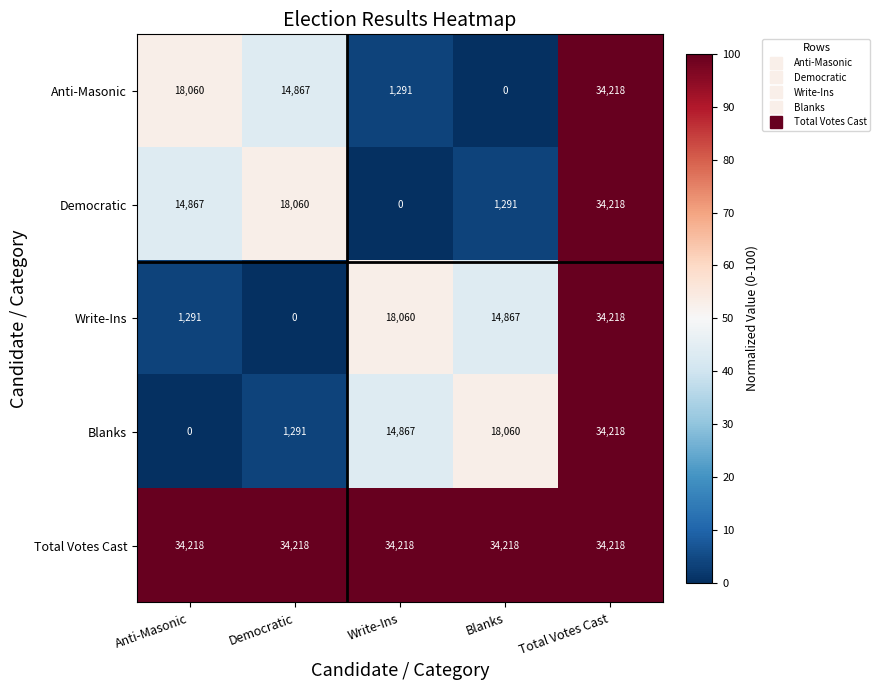

Reading left to right, what are all the values shown in this chart?

Anti-Masonic: Anti-Masonic=18060	Democratic=14867	Write-Ins=1291	Blanks=0	Total Votes Cast=34218
Democratic: Anti-Masonic=14867	Democratic=18060	Write-Ins=0	Blanks=1291	Total Votes Cast=34218
Write-Ins: Anti-Masonic=1291	Democratic=0	Write-Ins=18060	Blanks=14867	Total Votes Cast=34218
Blanks: Anti-Masonic=0	Democratic=1291	Write-Ins=14867	Blanks=18060	Total Votes Cast=34218
Total Votes Cast: Anti-Masonic=34218	Democratic=34218	Write-Ins=34218	Blanks=34218	Total Votes Cast=34218